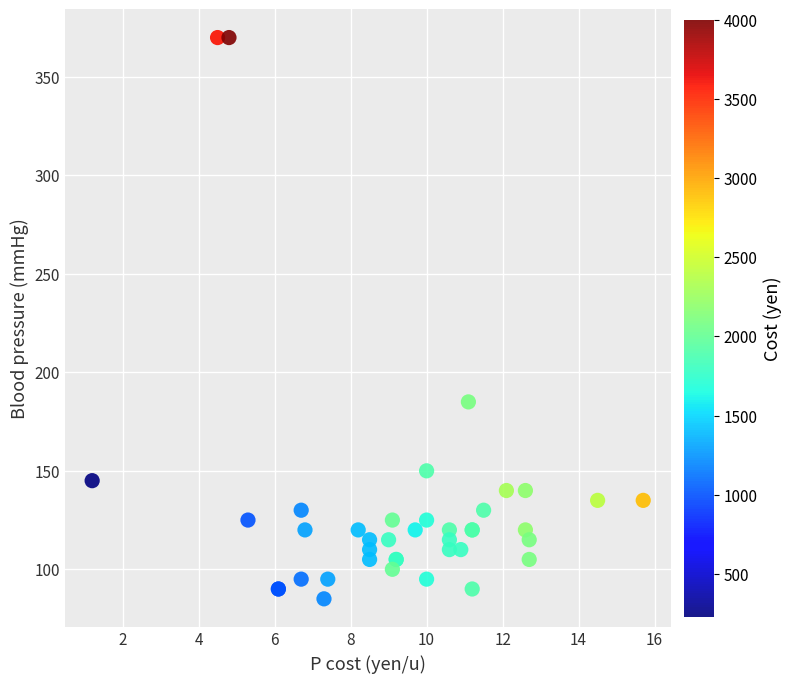

What Y value in the scatter plot is closest to 227?

185